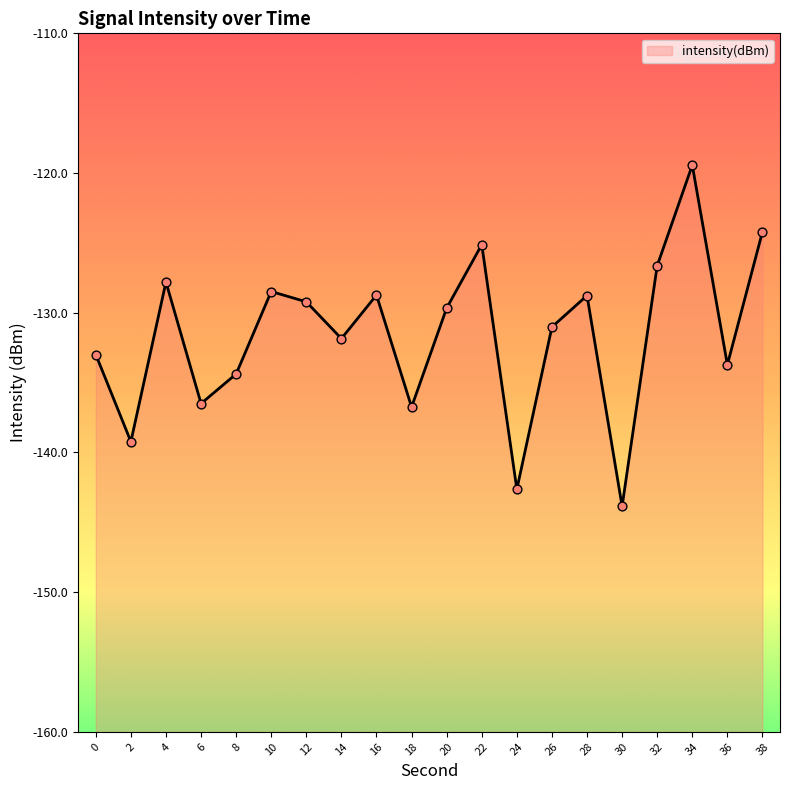

What is the change in value from 12 to 32?

+2.6